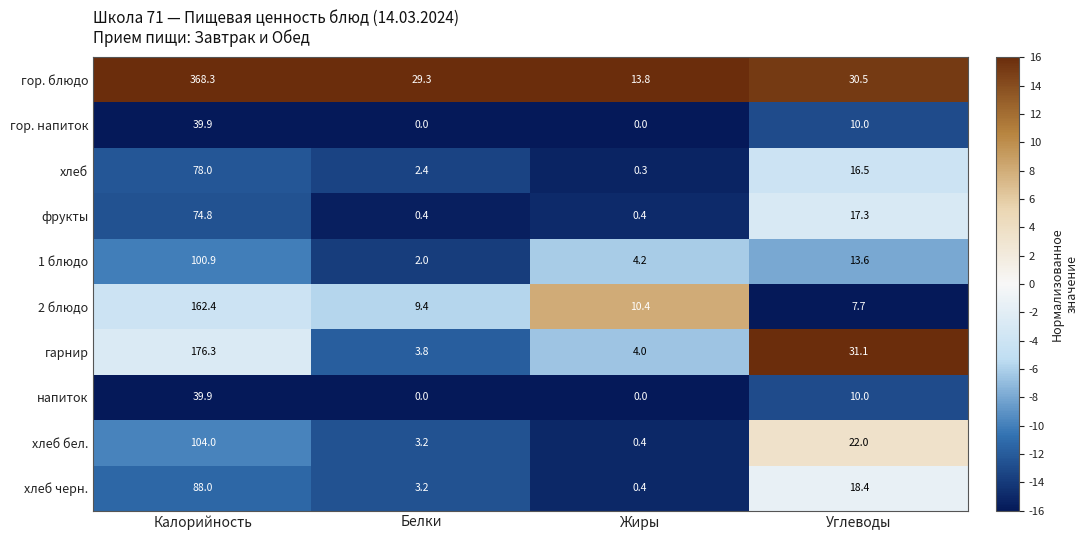

Read the гор. напиток value at Калорийность.

39.9